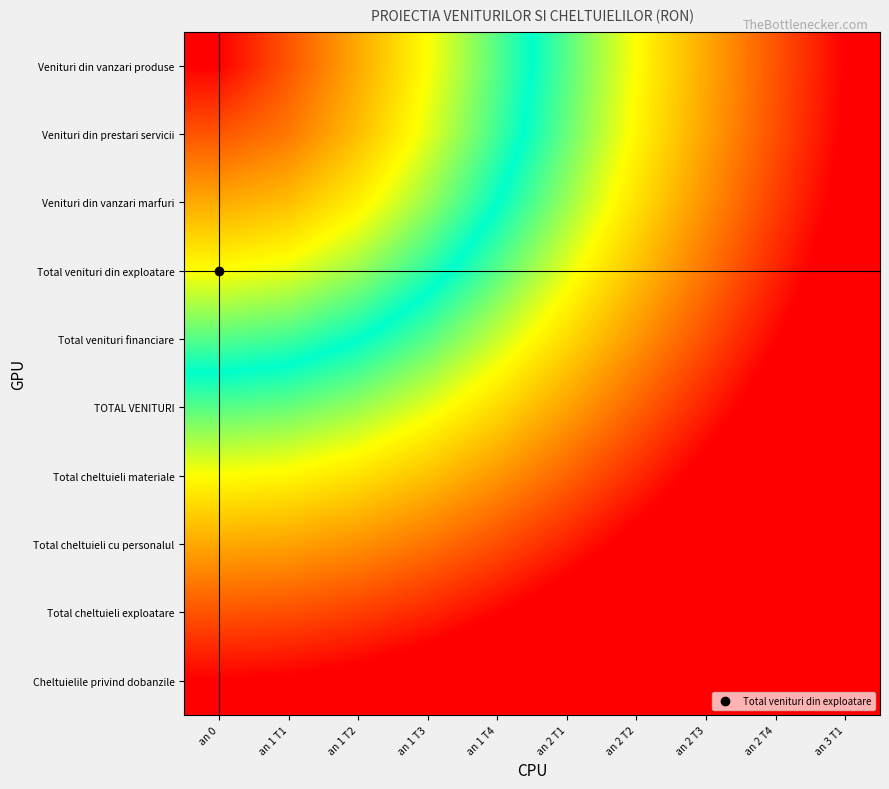

What is the difference between the highest and lowest values at an 1 T1?

0.9